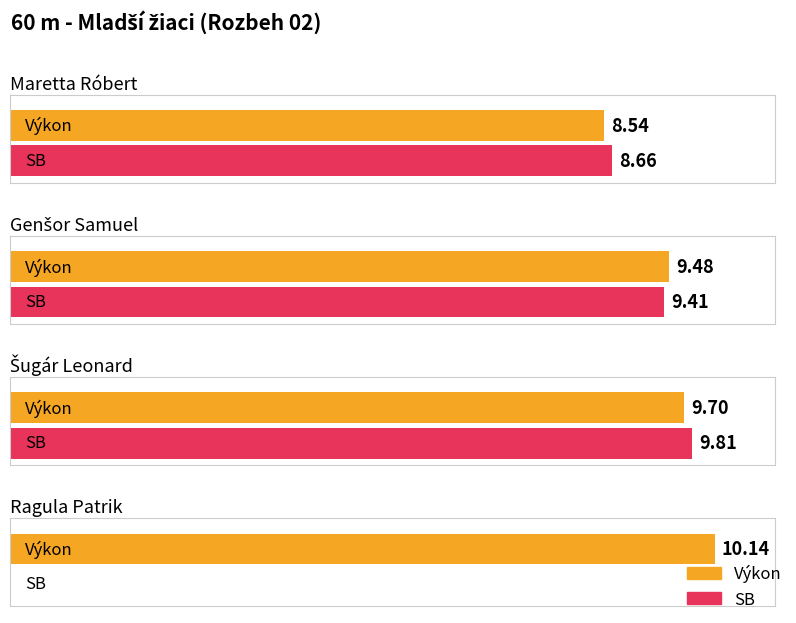

At how many categories does at least one series exceed 9?

3